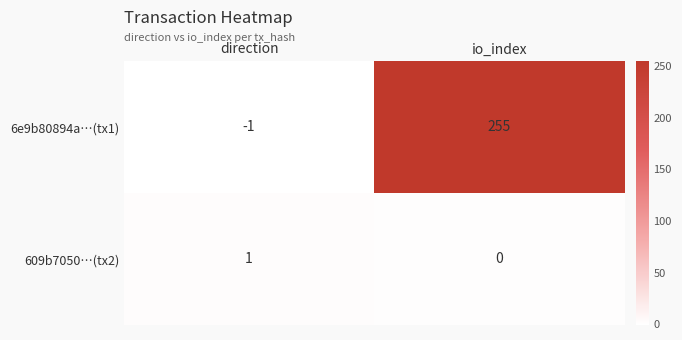

At which label is 609b7050…(tx2) closest to 0?

io_index